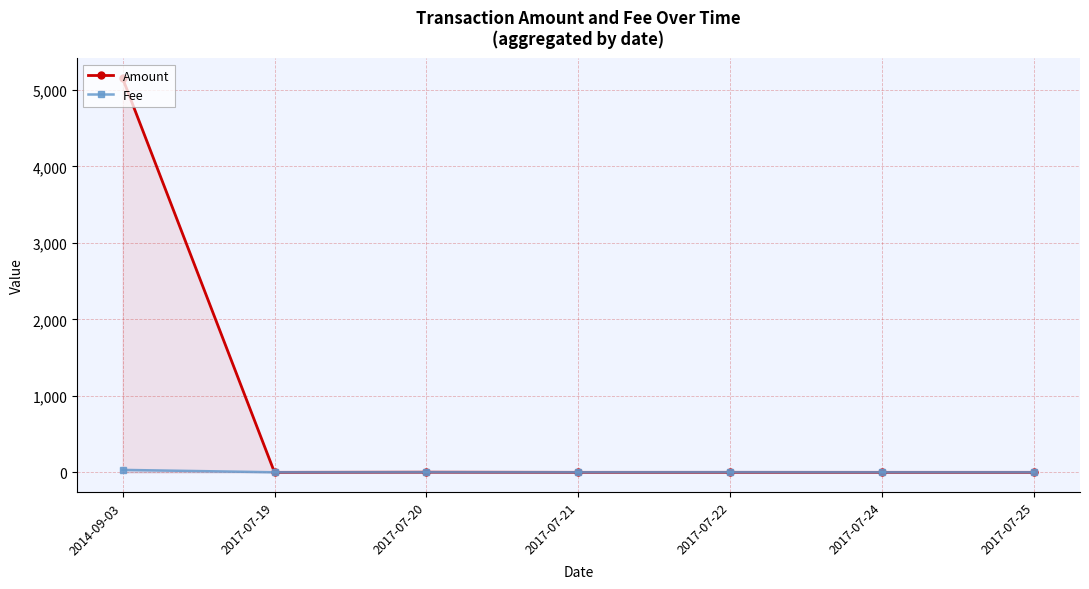

Between which two adjacent categories do Fee and Amount first intersect?

2014-09-03 and 2017-07-19